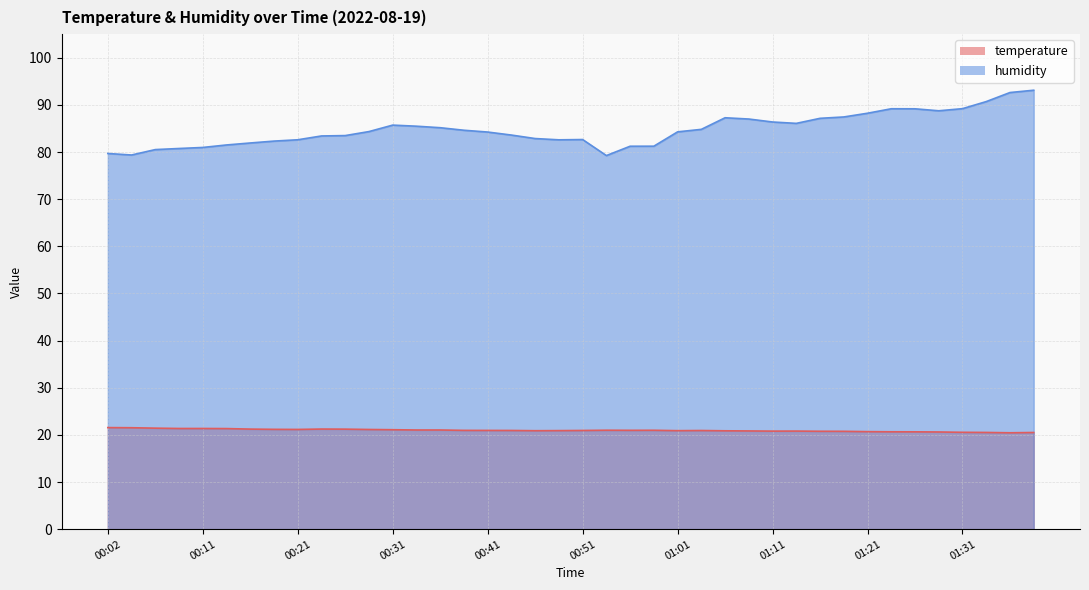

True or false: humidity has a value of 81.5 at 00:14.

True